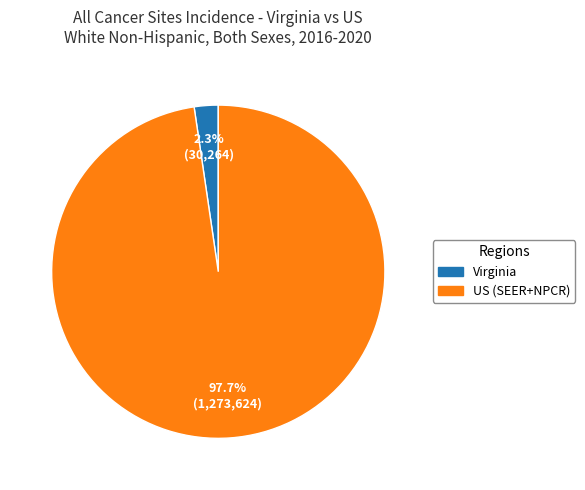

How many slices are in this pie chart?

2